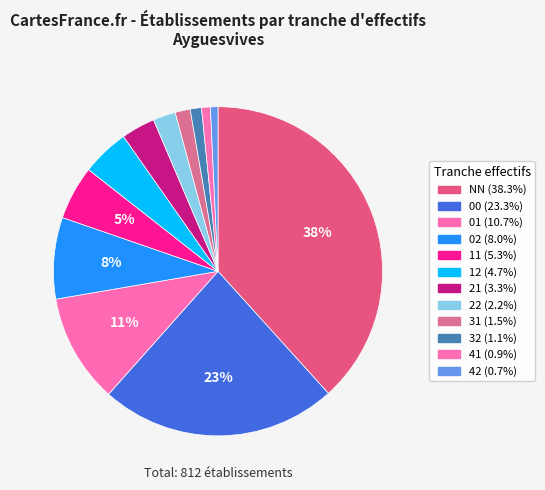

How many slices are in this pie chart?

12